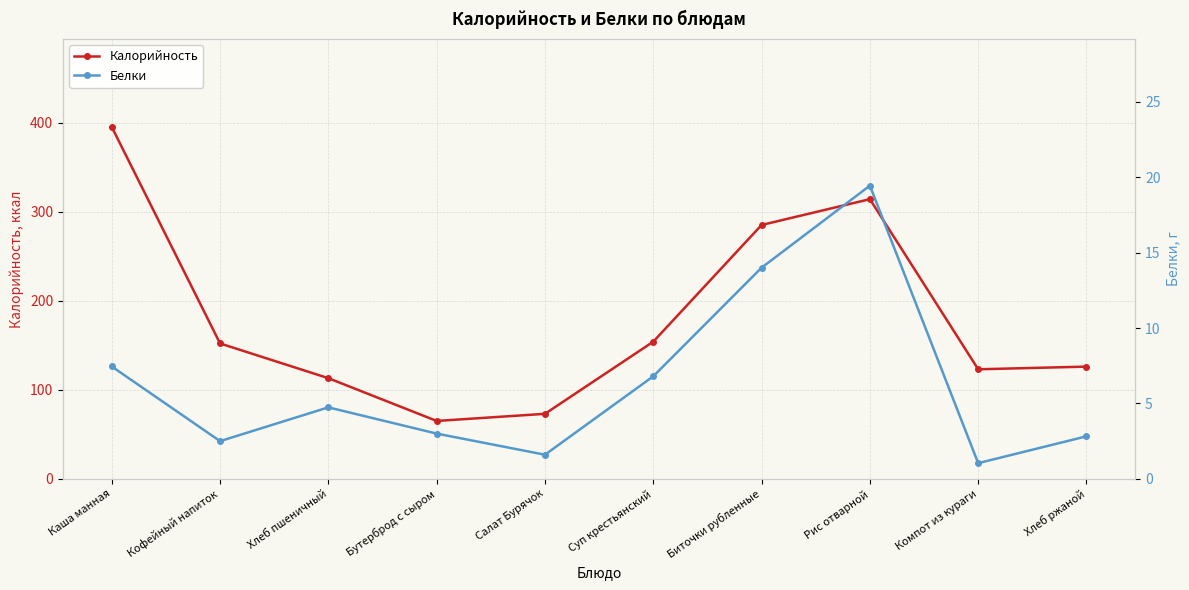

What is the sum of all Белки values?

63.4